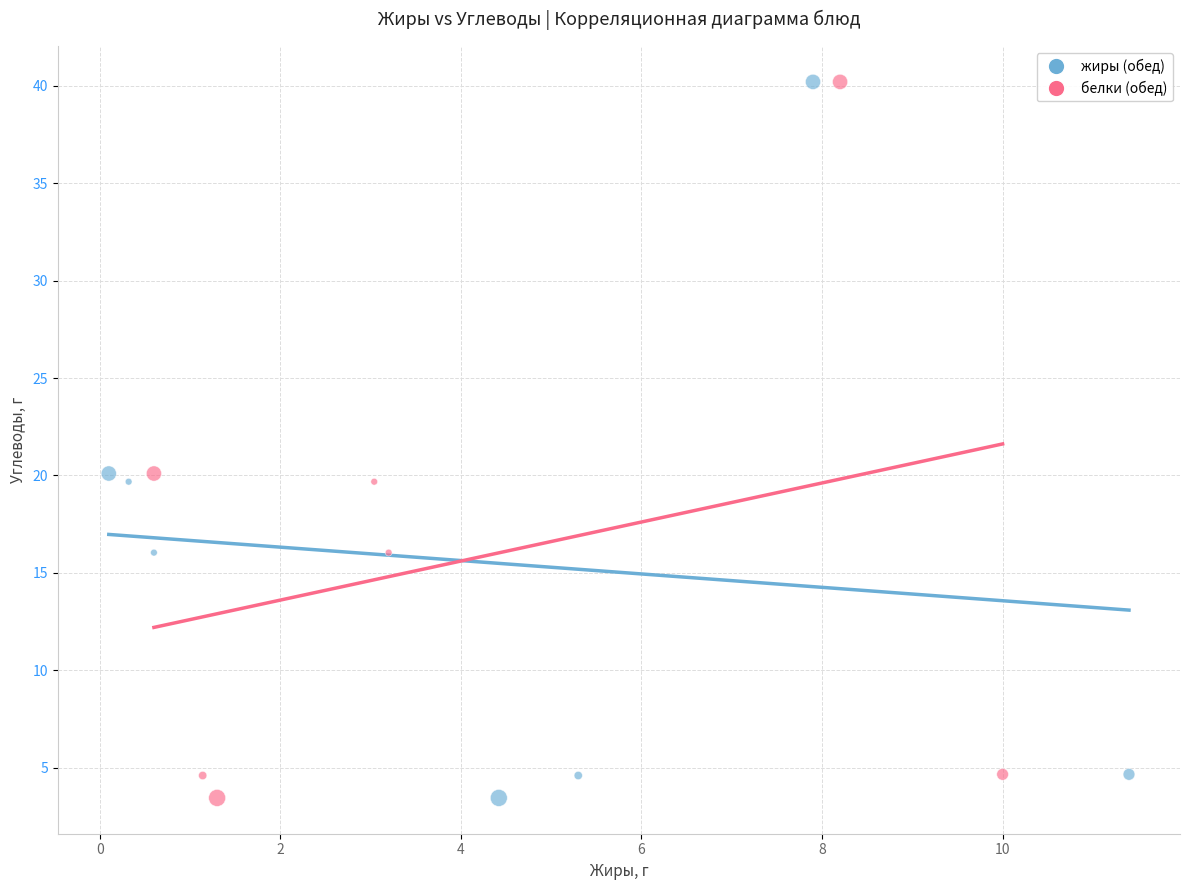

What are all the series names shown in the legend?

жиры (обед), белки (обед)